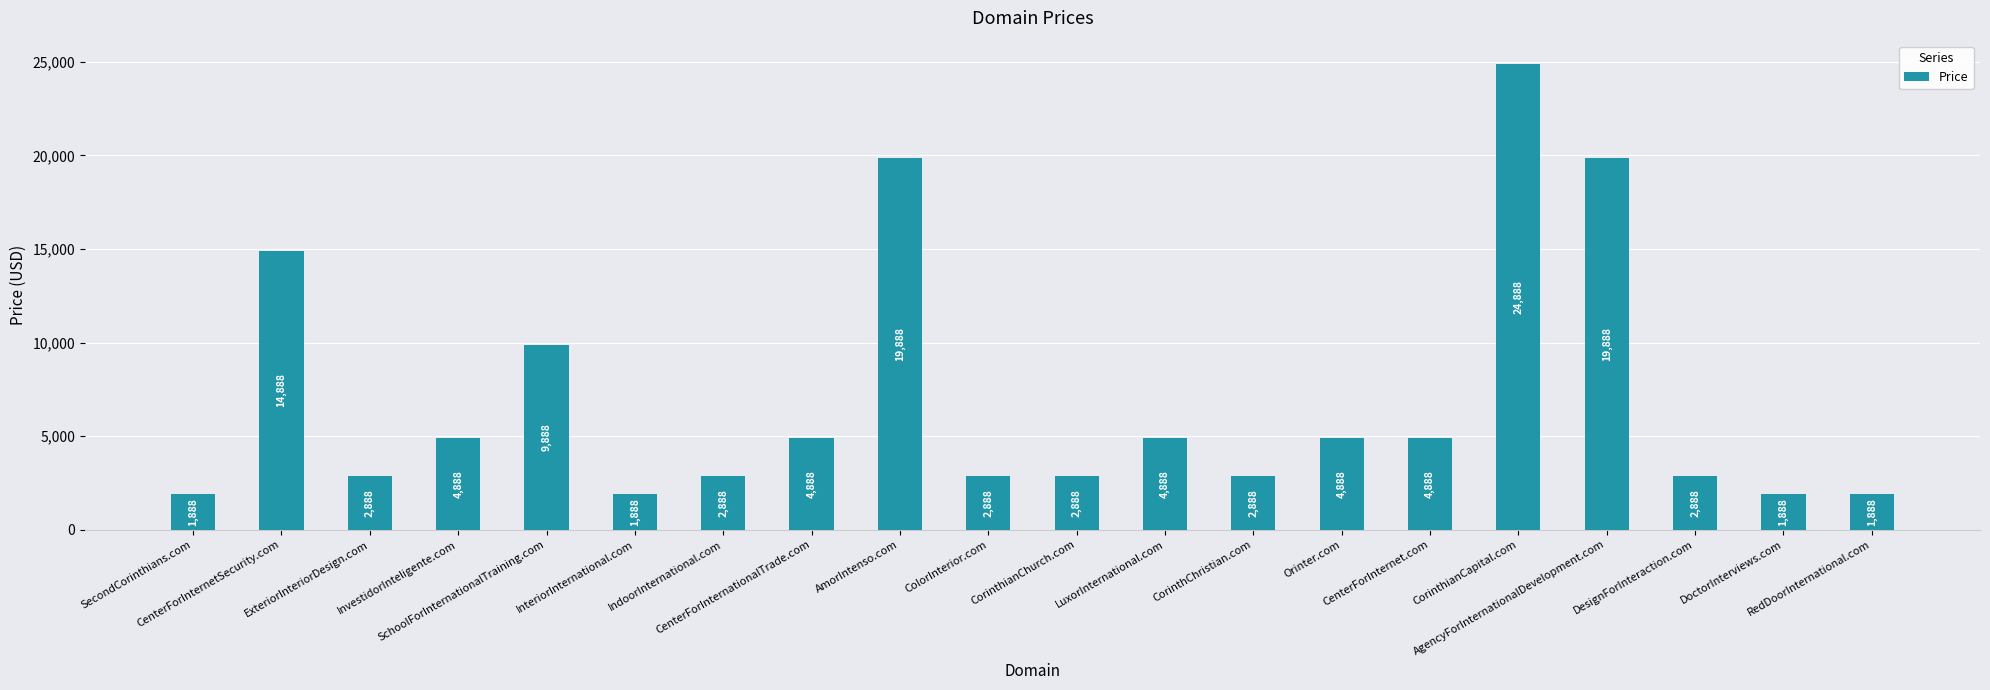

What is the value of the 16th bar from the left?

24888